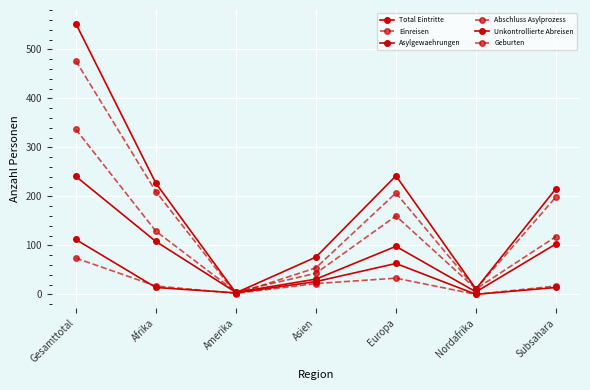

Does the chart have visible grid lines?

Yes